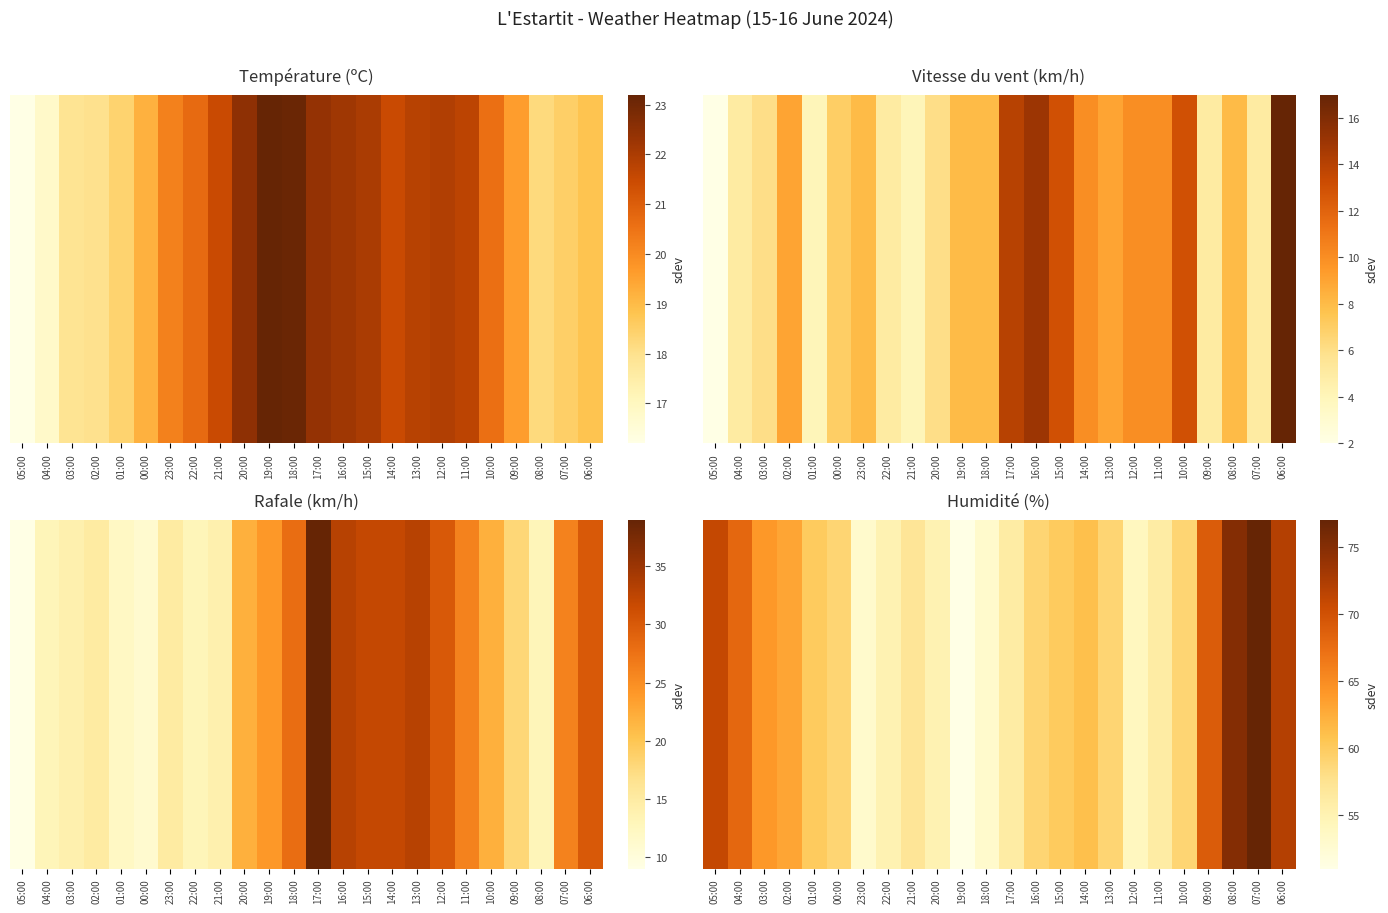

At which category does the chart reach its peak across all series?

07:00